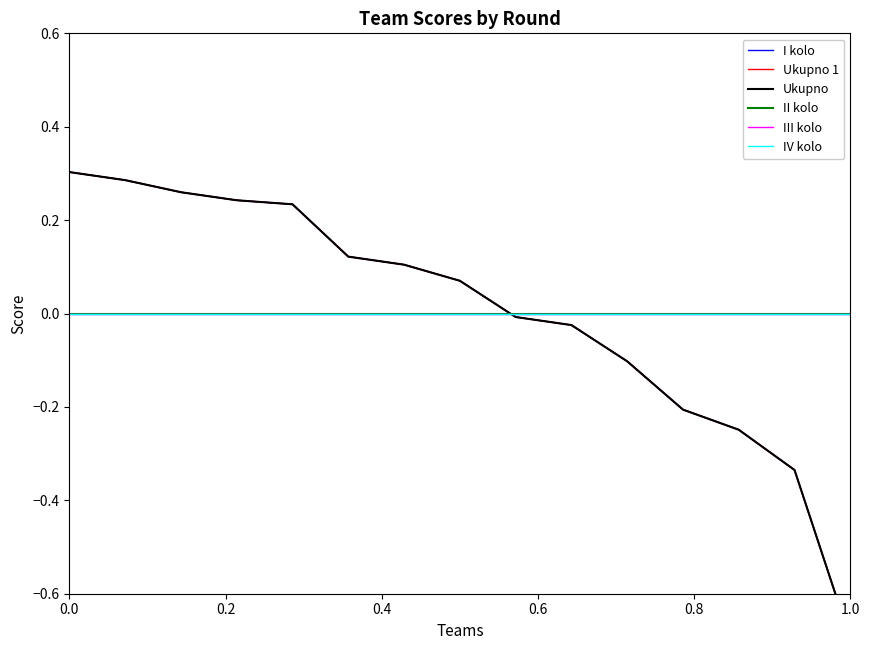

What are all the series names shown in the legend?

I kolo, Ukupno 1, Ukupno, II kolo, III kolo, IV kolo